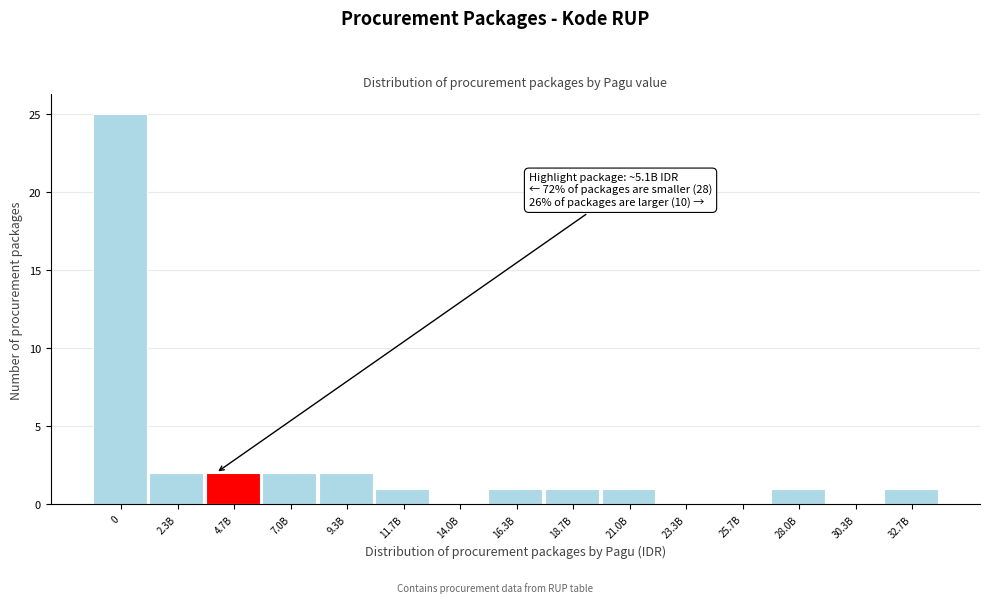

Reading right to left, list all the values displayed in this chart.

32.7B=1	30.3B=0	28.0B=1	25.7B=0	23.3B=0	21.0B=1	18.7B=1	16.3B=1	14.0B=0	11.7B=1	9.3B=2	7.0B=2	4.7B=2	2.3B=2	0=25